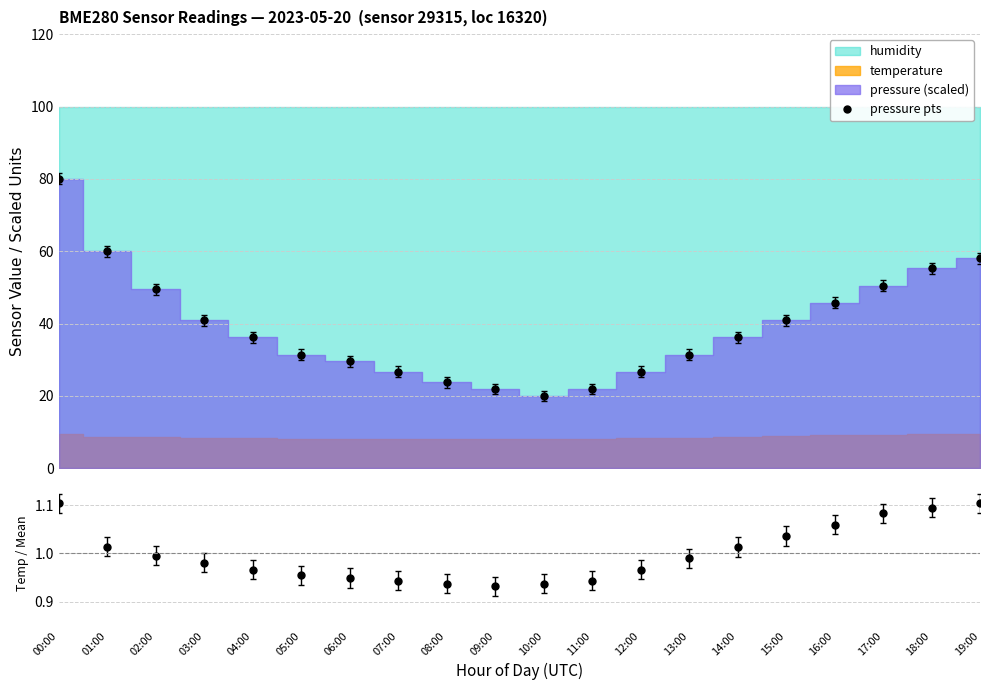

Is the value of temp / mean at 18:00 greater than the value of pressure pts at 04:00?

No